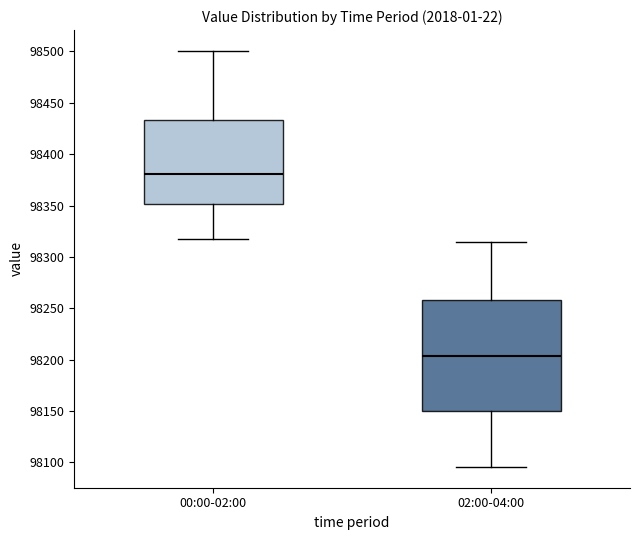

Comparing the boxes themselves (not the whiskers), which one is the tallest?

02:00-04:00